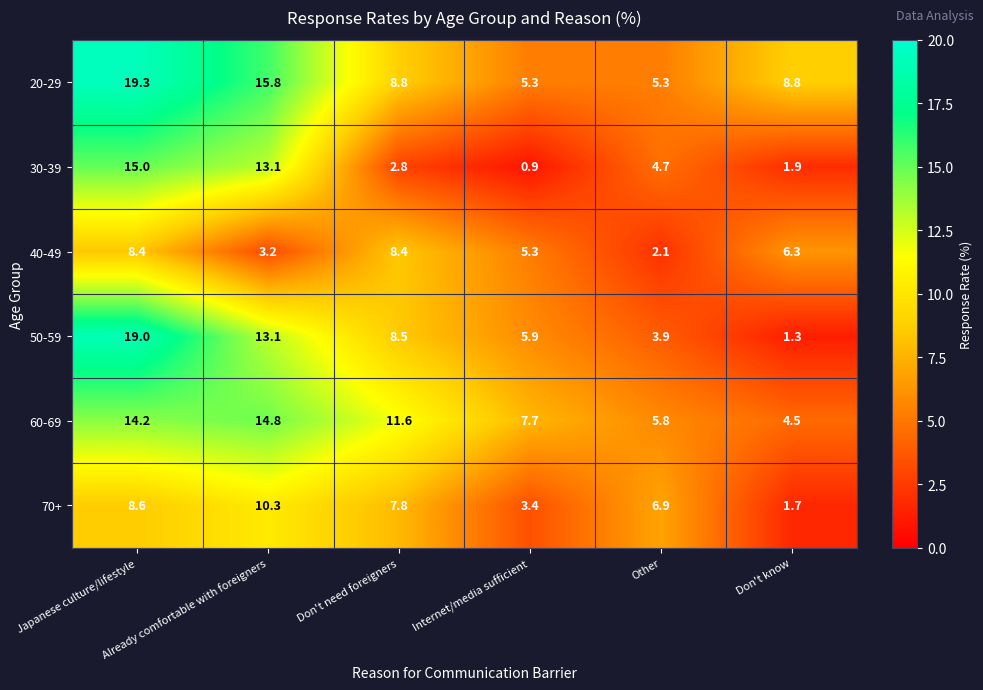

Rank the series by their maximum value, from lowest to highest.

40-49, 70+, 60-69, 30-39, 50-59, 20-29